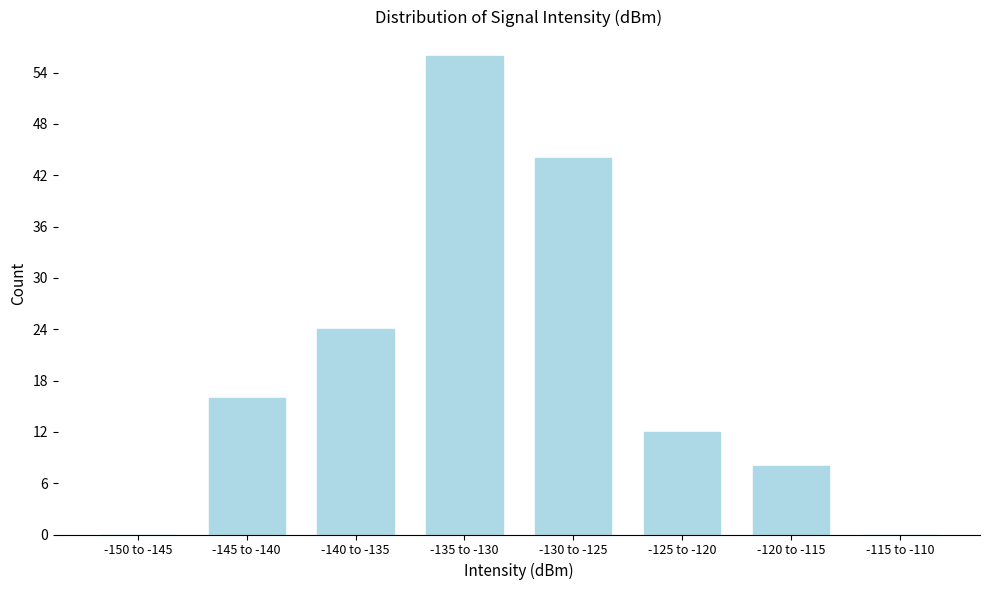

Reading right to left, what are all the values shown in this chart?

-115 to -110=0	-120 to -115=8	-125 to -120=12	-130 to -125=44	-135 to -130=56	-140 to -135=24	-145 to -140=16	-150 to -145=0